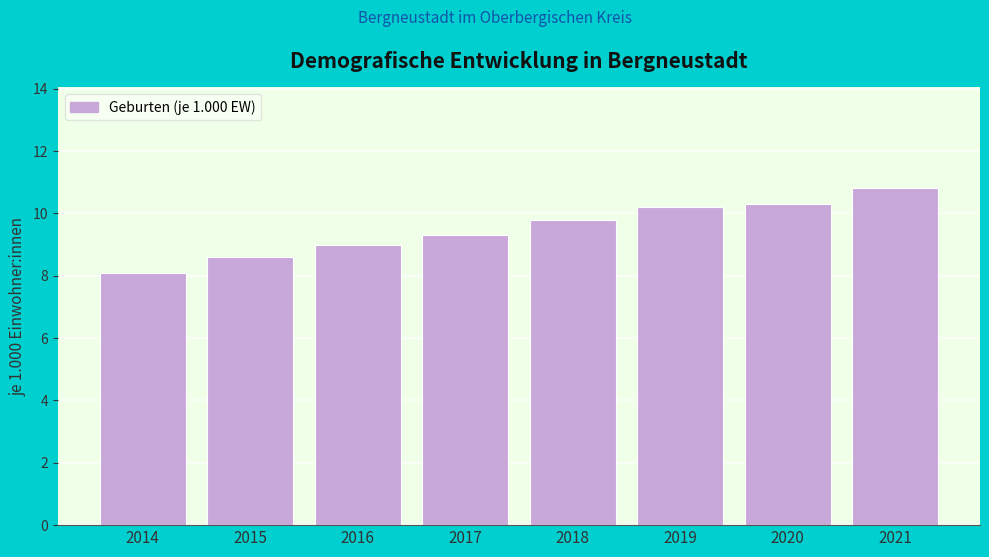

Reading left to right, list all the values displayed in this chart.

2014=8.1	2015=8.6	2016=9.0	2017=9.3	2018=9.8	2019=10.2	2020=10.3	2021=10.8